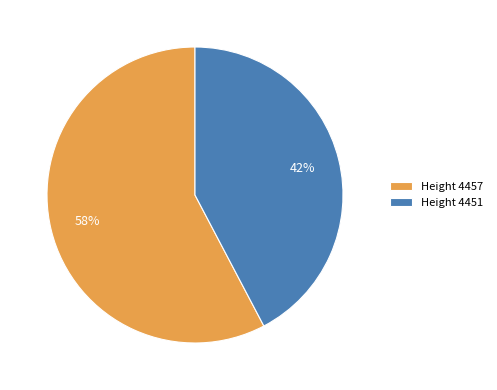

How many segments does this pie chart have?

2